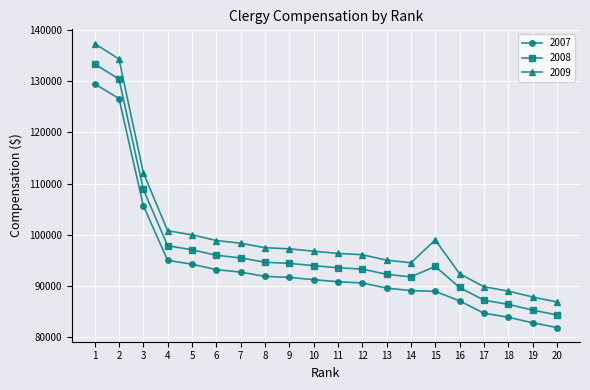

Read the 2009 value at 15.

98991.3